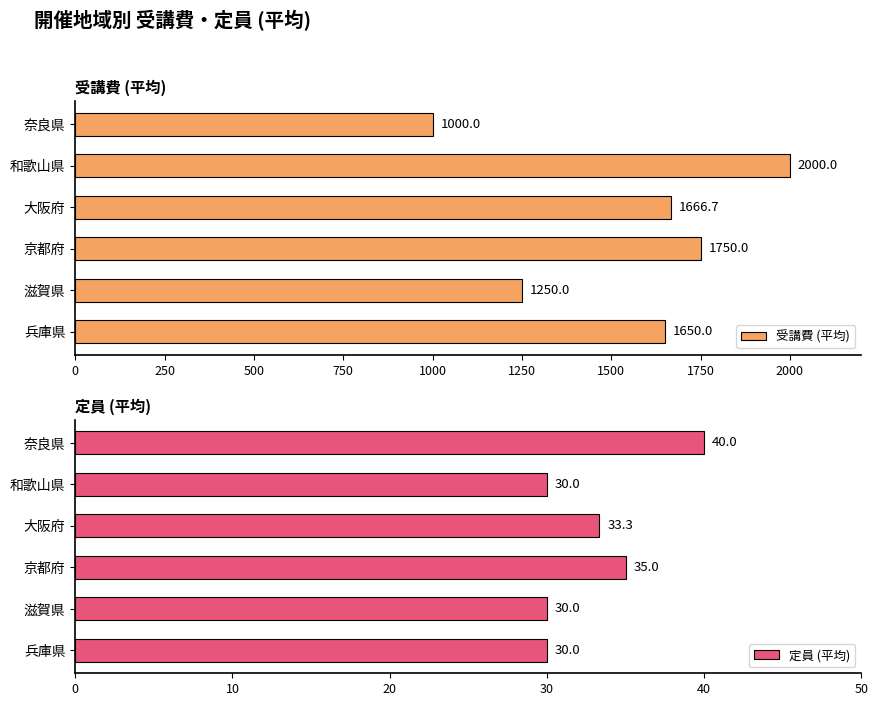

Count the number of data series in this chart.

2